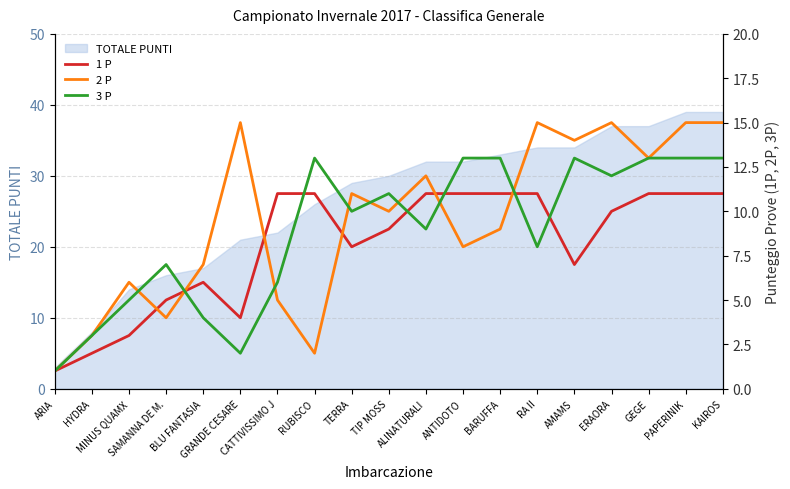

At which category does 1 P reach its first local valley?

GRANDE CESARE